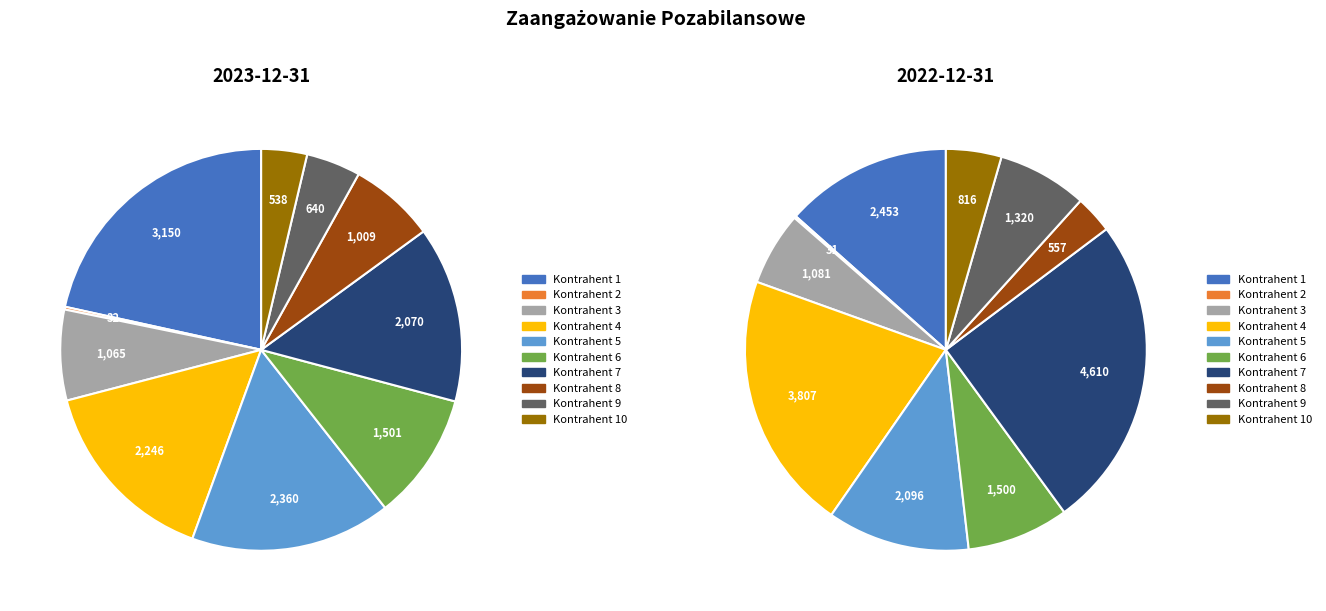

To the nearest percent, what is the combined percentage of Kontrahent 2 and Kontrahent 6?

10%